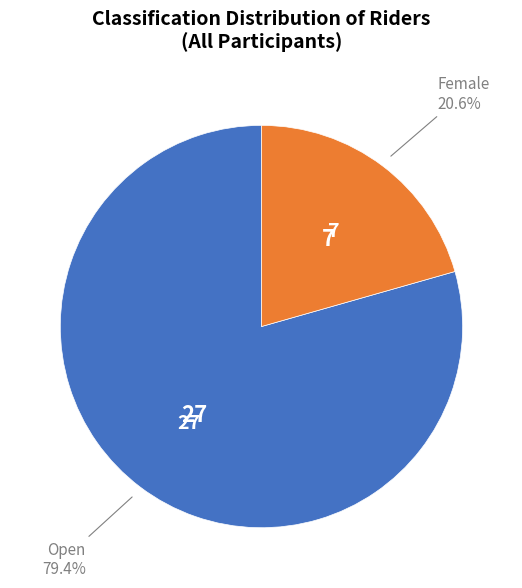

Is there a majority slice in this chart?

Yes